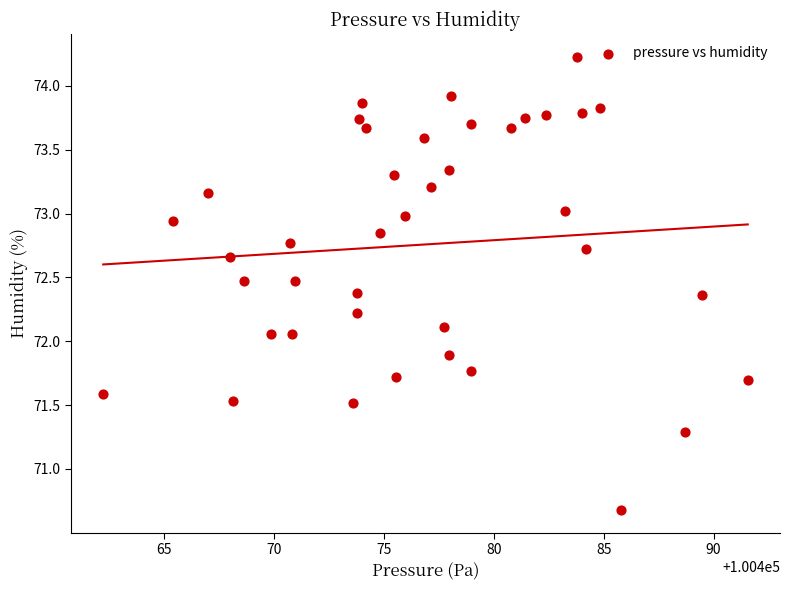

What is the range of X values (max minus min)?

29.3